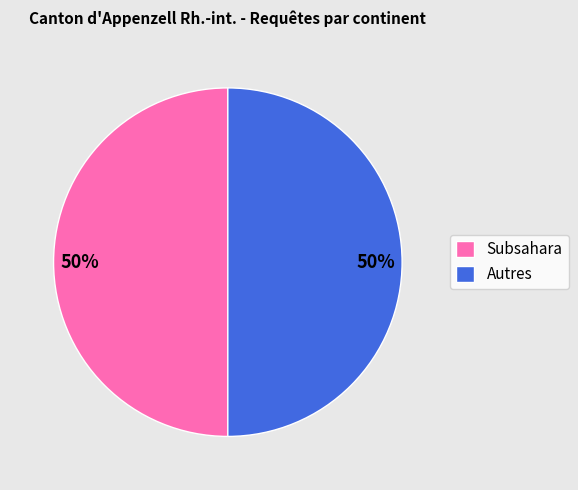

Count the number of slices in the pie.

2